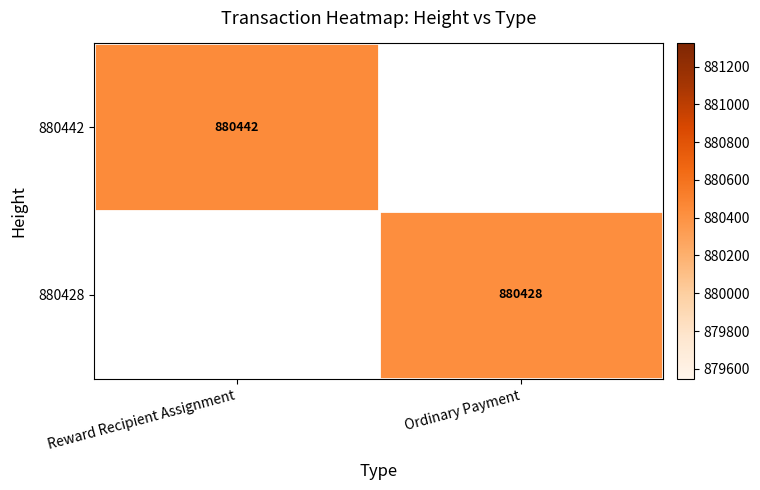

True or false: 880442 has a value of 486952 at Reward Recipient Assignment.

False